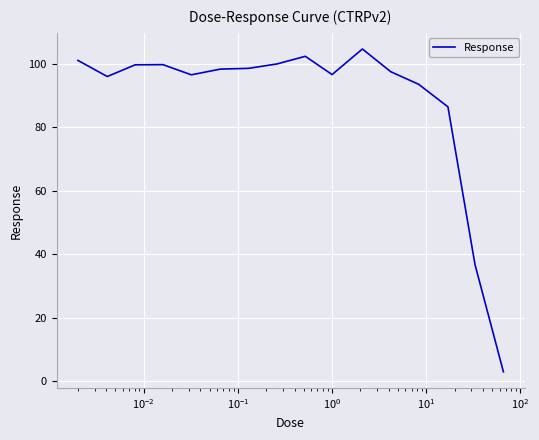

What is the maximum value shown in the chart?

104.7